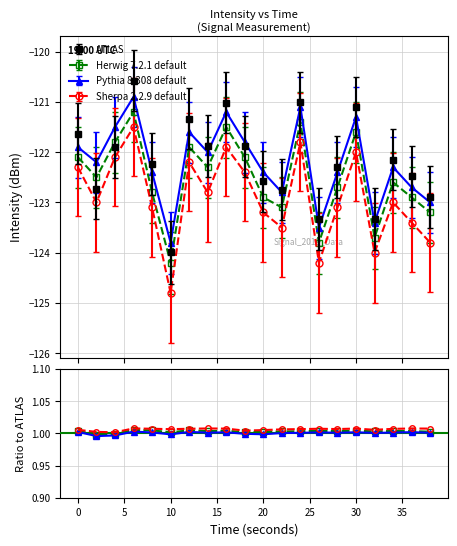

What are all the series names shown in the legend?

ATLAS, Herwig 7.2.1 default, Pythia 8.308 default, Sherpa 2.2.9 default